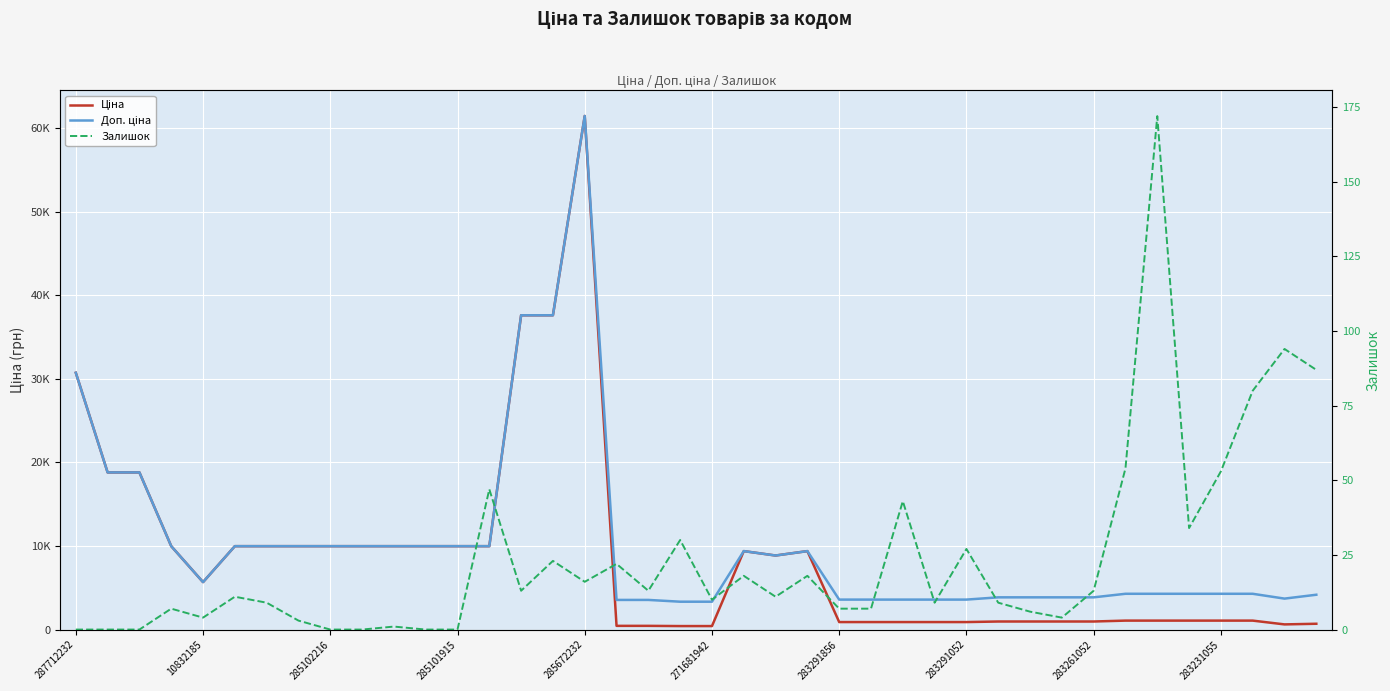

How many data points in Залишок are above 11?

19